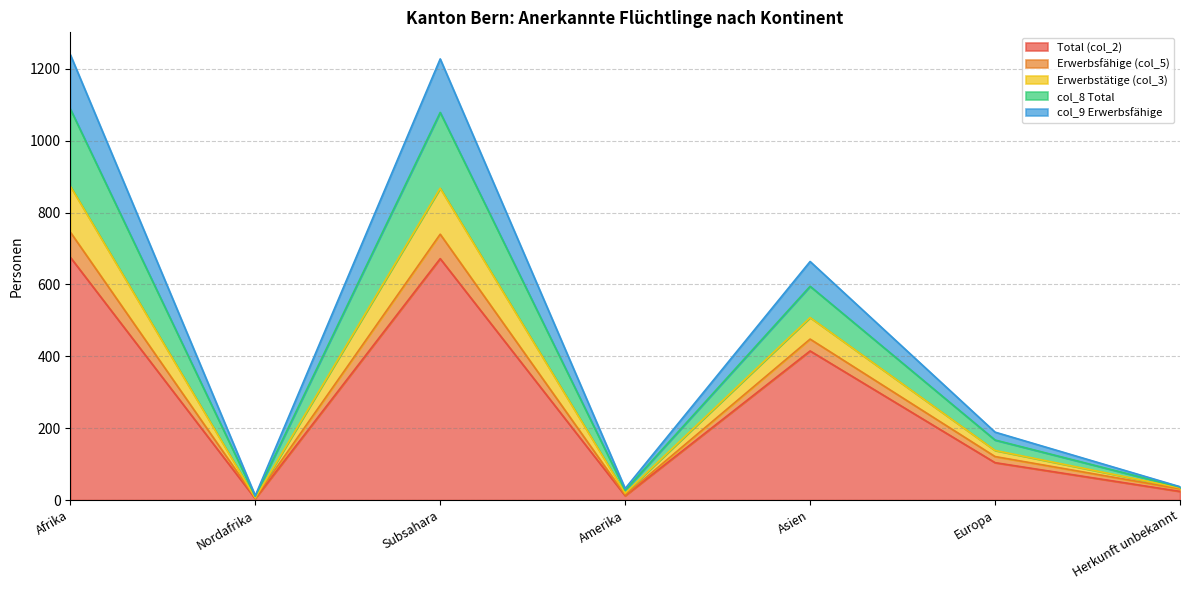

In col_8 Total, how many points are lower than both neighbors (excluding endpoints)?

2